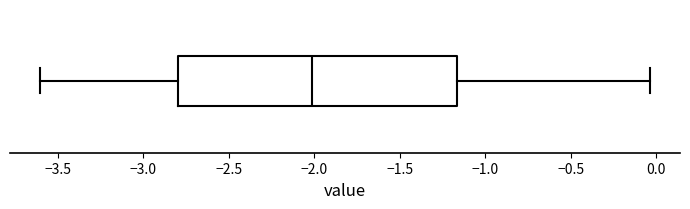

Read this box plot against the x-axis: the position of the median line, the range covered by the box, and the ends of both whiskers. The values are not printed on the chart, so give them approximately, as read against the axis.

median -2.00, box -2.80 to -1.15, whiskers -3.60 to -0.05